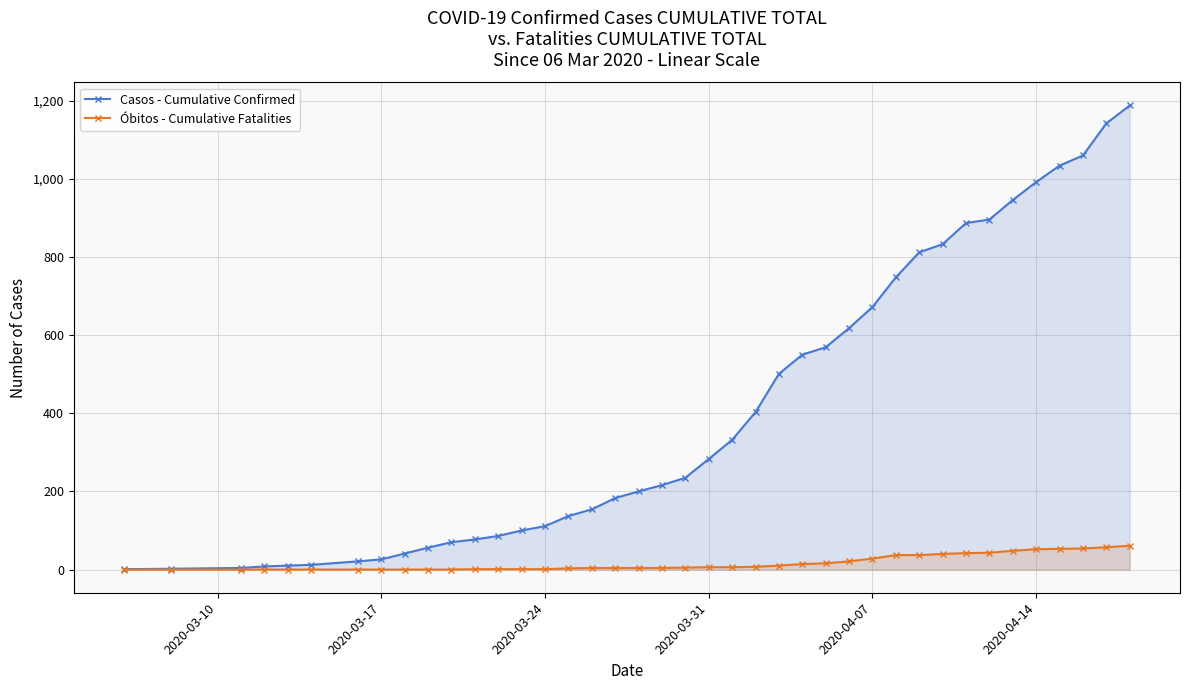

What is the difference between the second highest and second lowest values in the Casos - Cumulative Confirmed series?

1140